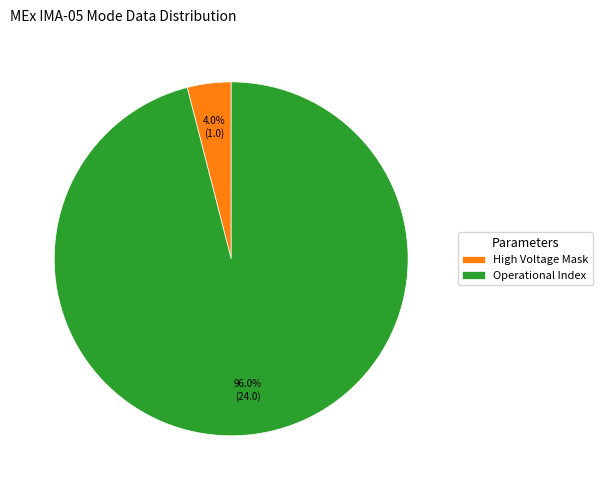

Combined, what portion of the pie is High Voltage Mask and Operational Index?

100.0%